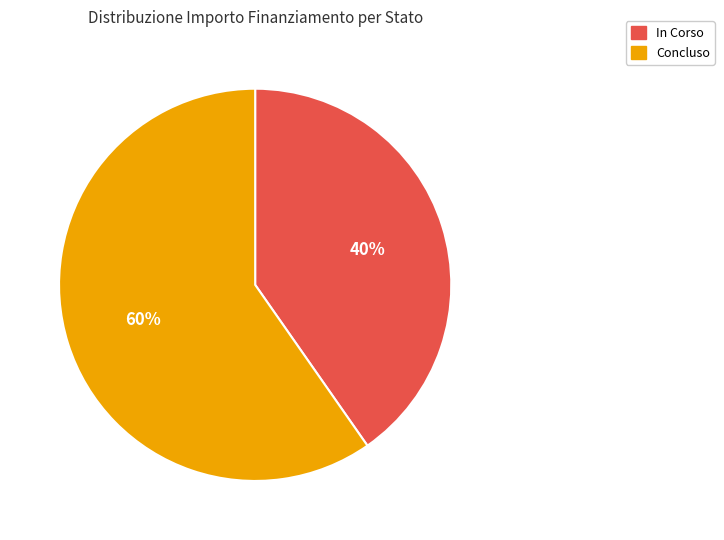

What percentage is the Concluso slice, to the nearest percent?

60%